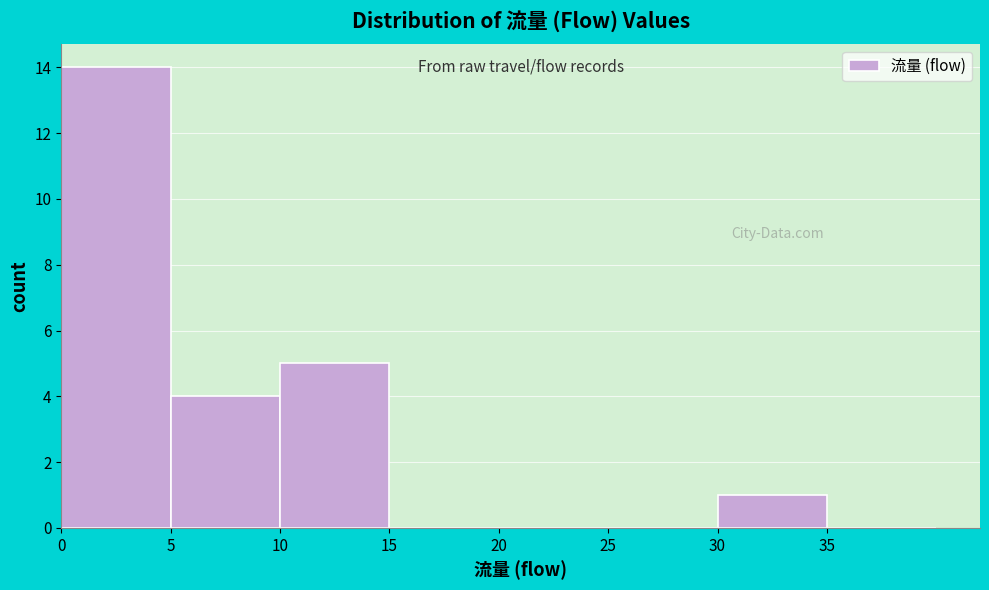

Over which range of the x-axis is the bar tallest?

0 to 5